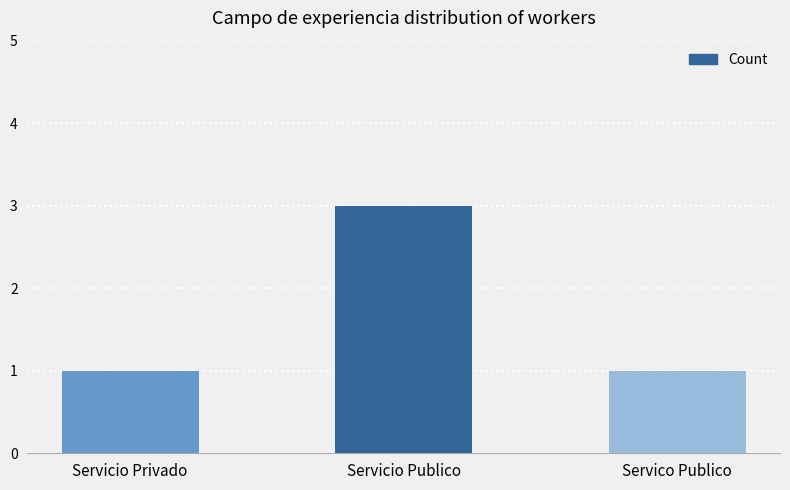

Reading left to right, what are all the values shown in this chart?

1	3	1